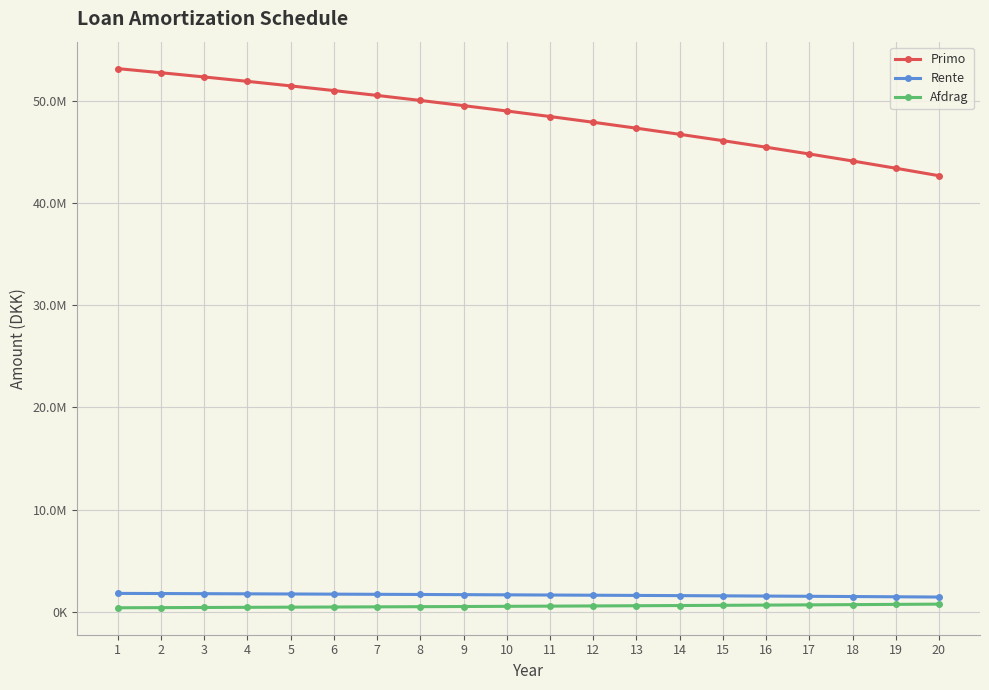

What are all the series names shown in the legend?

Primo, Rente, Afdrag